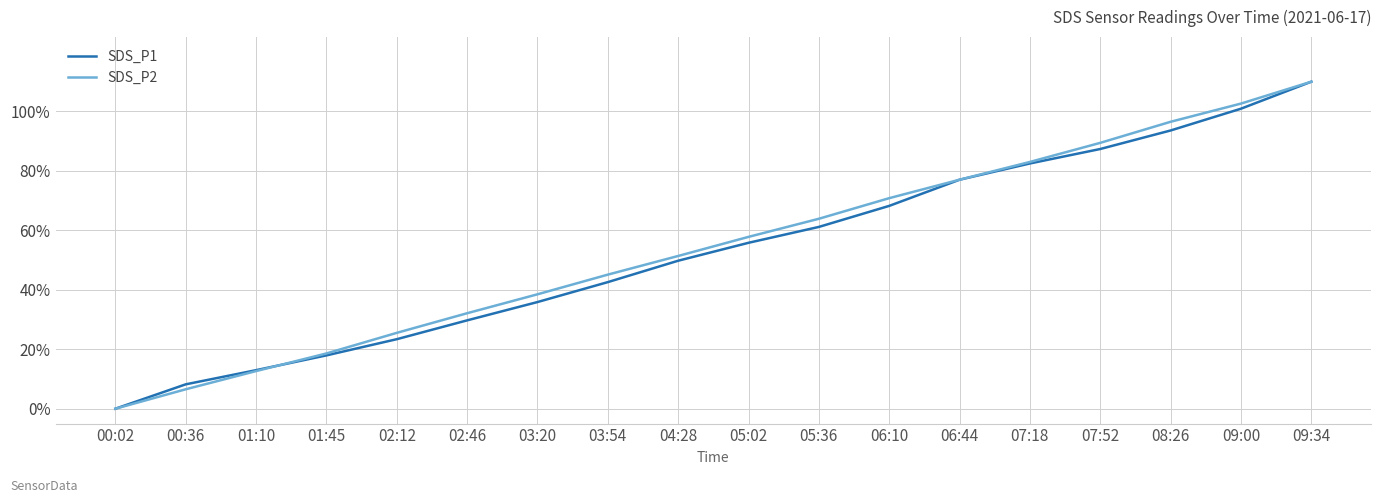

Is it true that SDS_P2 equals 51.6 at 03:20?

False